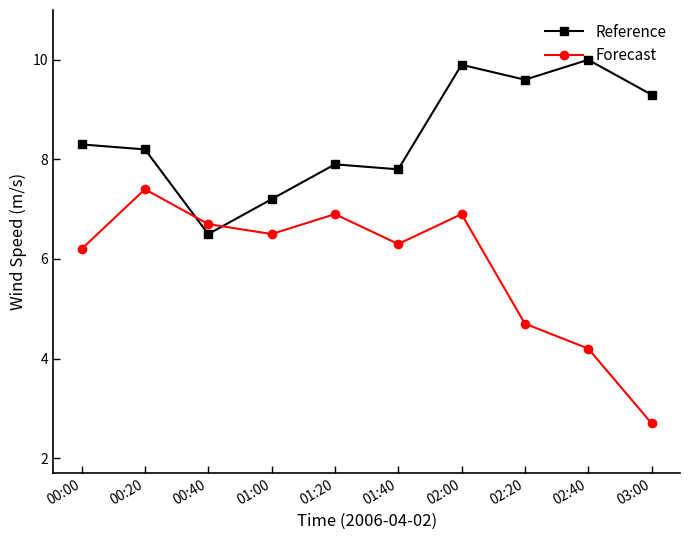

True or false: Reference and Forecast cross at least once.

True